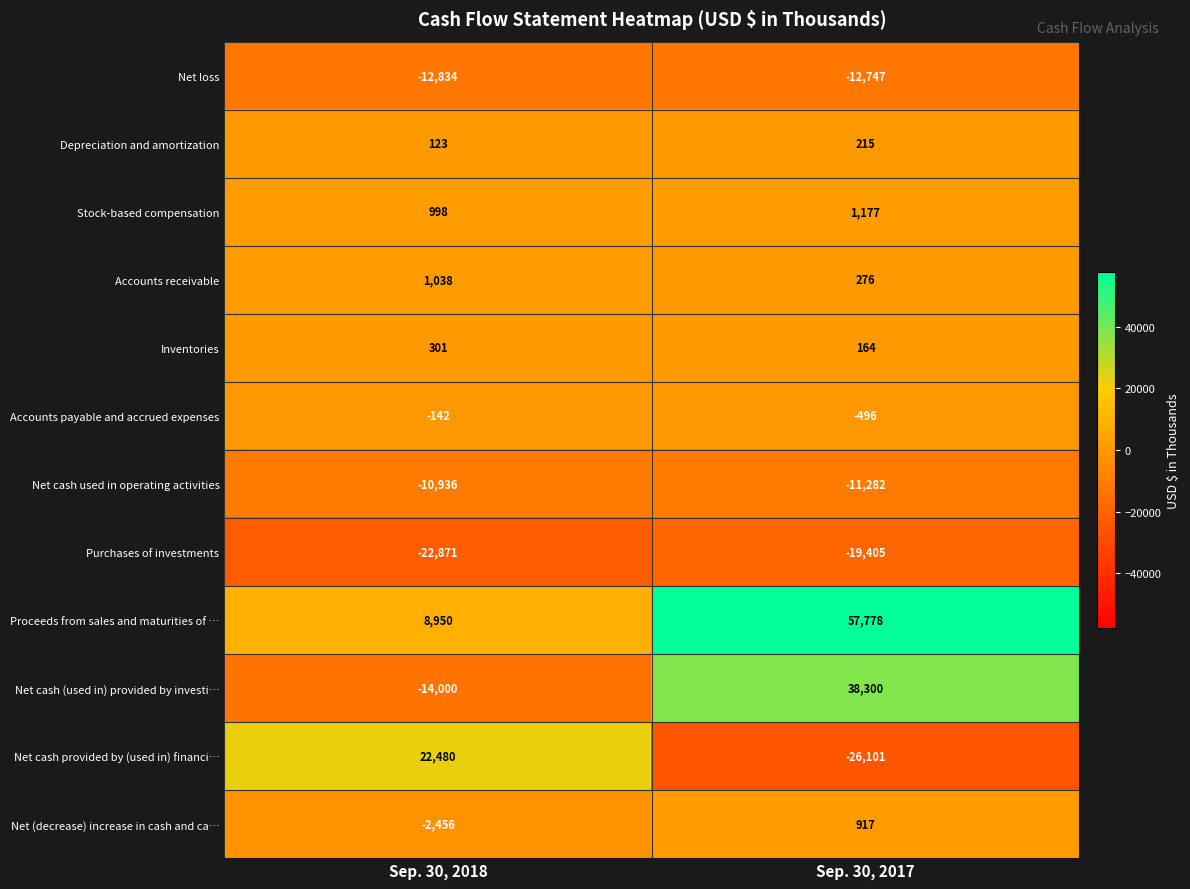

The value of Net cash used in operating activities at Sep. 30, 2018 is -3739. True or false?

False